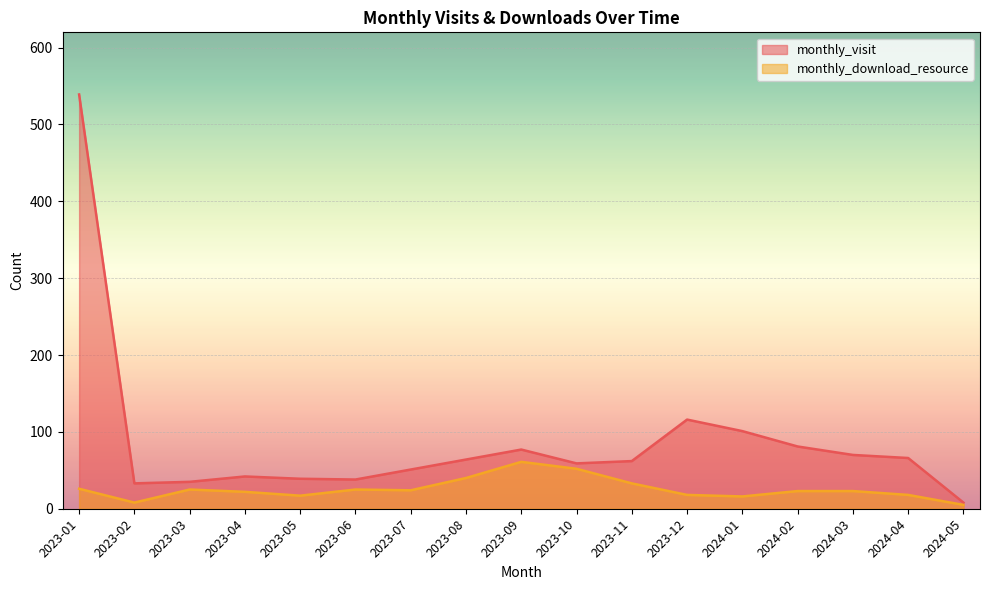

At how many categories does at least one series exceed 126?

1